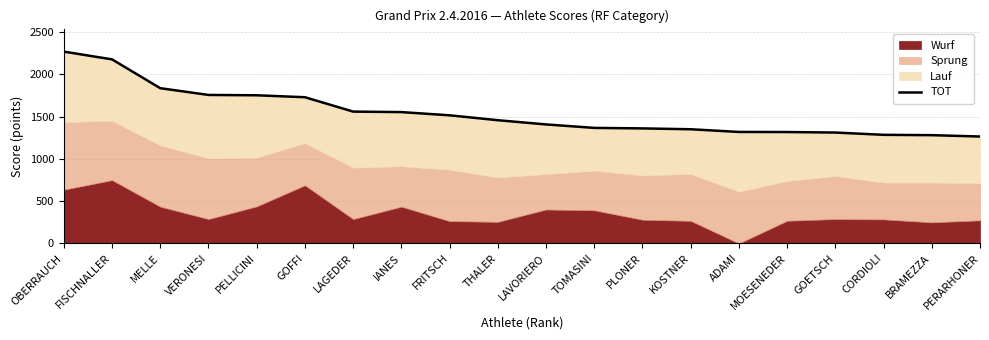

Reading left to right, list all the values displayed in this chart.

2270	2178	1837	1757	1753	1730	1560	1554	1516	1458	1408	1367	1361	1351	1319	1318	1312	1285	1281	1265